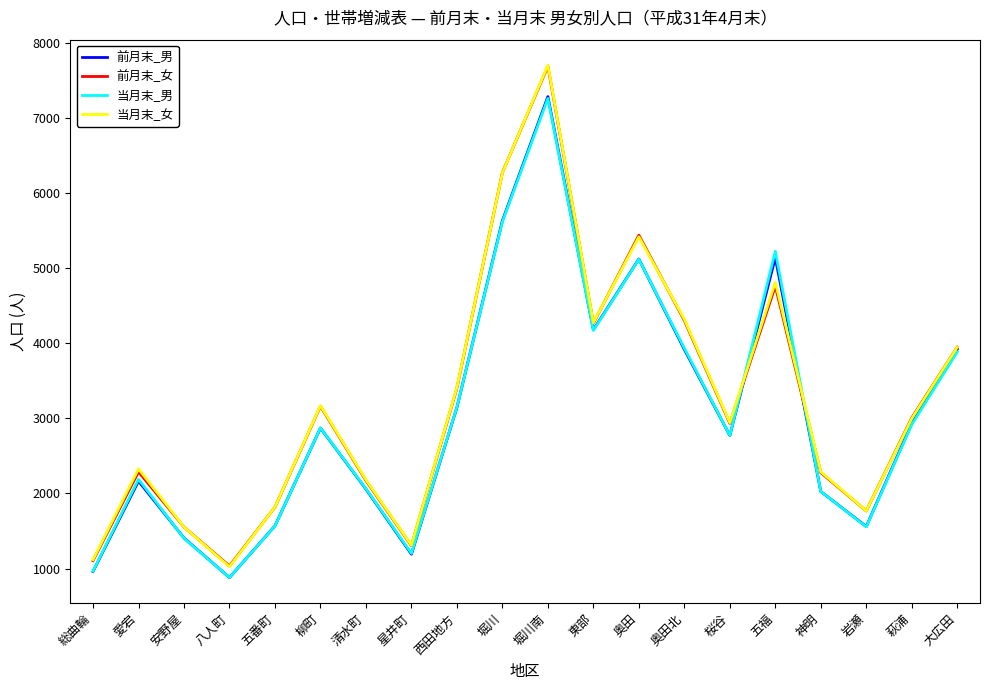

Is it true that 前月末_女 equals 2707 at 五番町?

False